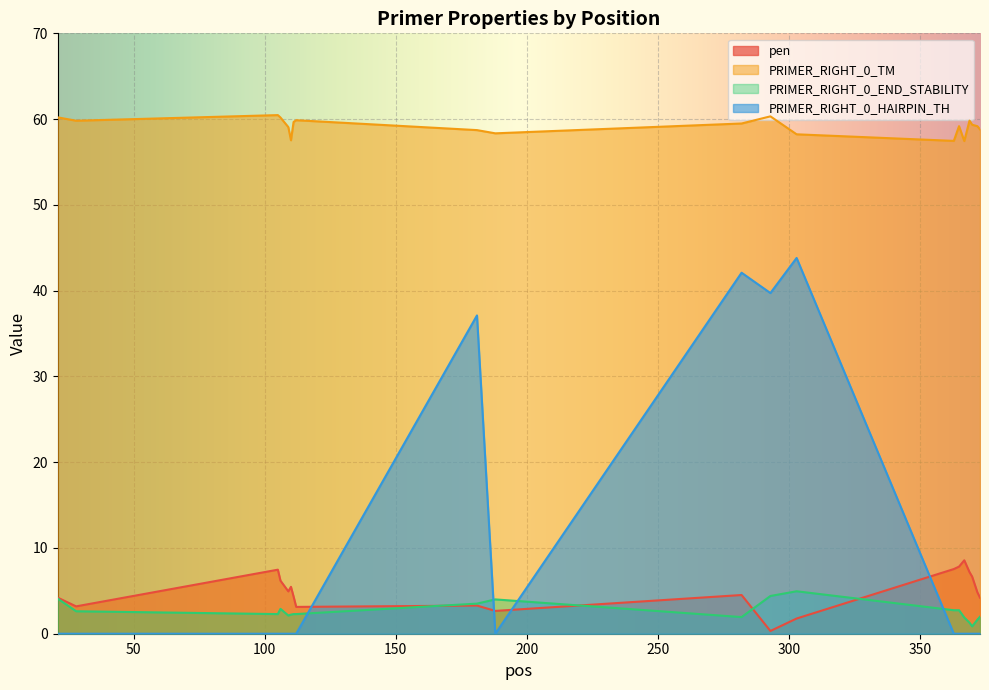

At which label is PRIMER_RIGHT_0_TM closest to 58?

303